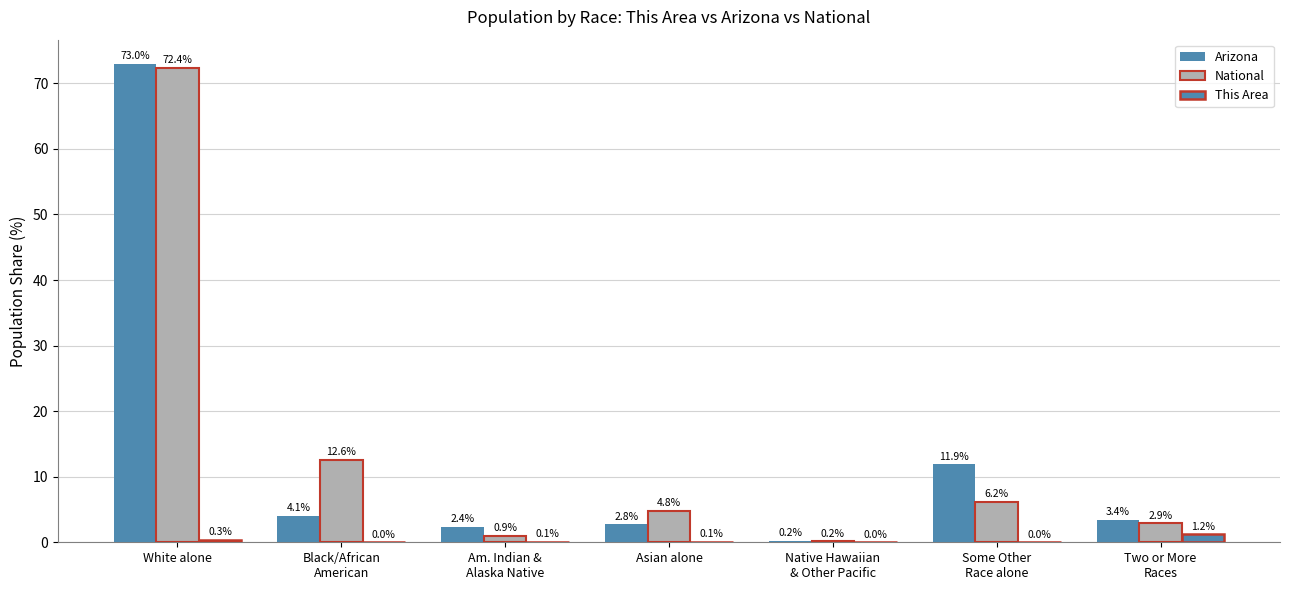

How many groups of bars are there?

7